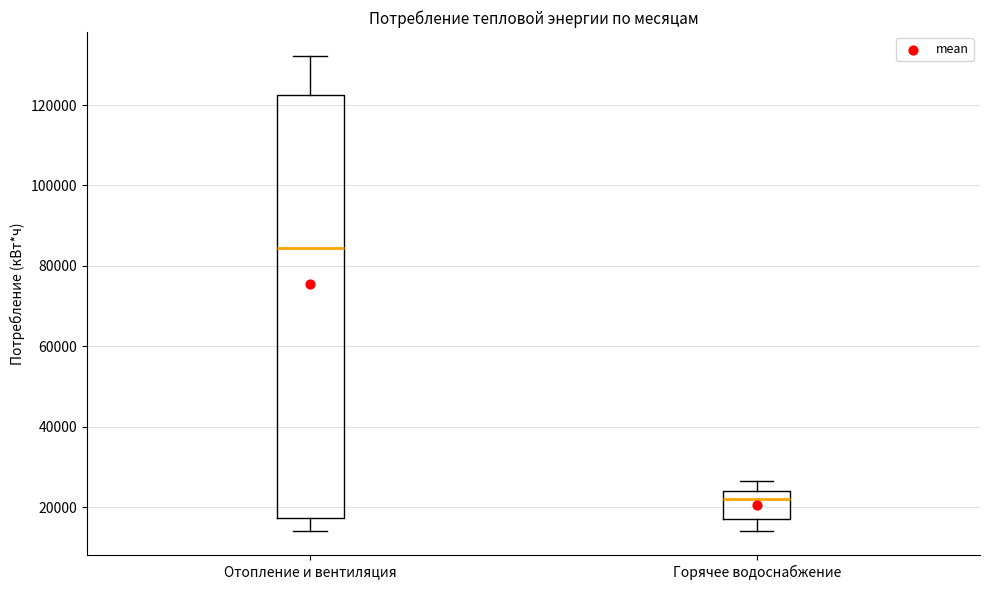

Reading left to right, read every box against the y-axis: the position of its median line, the range the box covers, and the ends of its whiskers. The values are not printed on the chart, so give them approximately, as read against the axis.

Отопление и вентиляция: median 84000, box 18000 to 122000, whiskers 14000 to 132000
Горячее водоснабжение: median 22000, box 16000 to 24000, whiskers 14000 to 26000